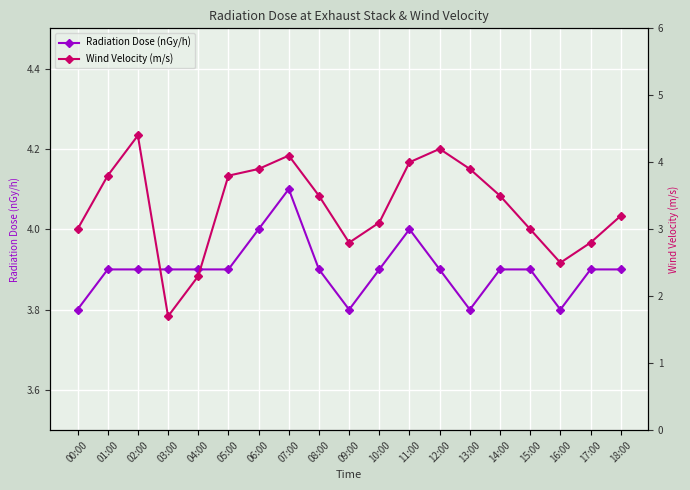

What is the greatest value displayed?

4.4